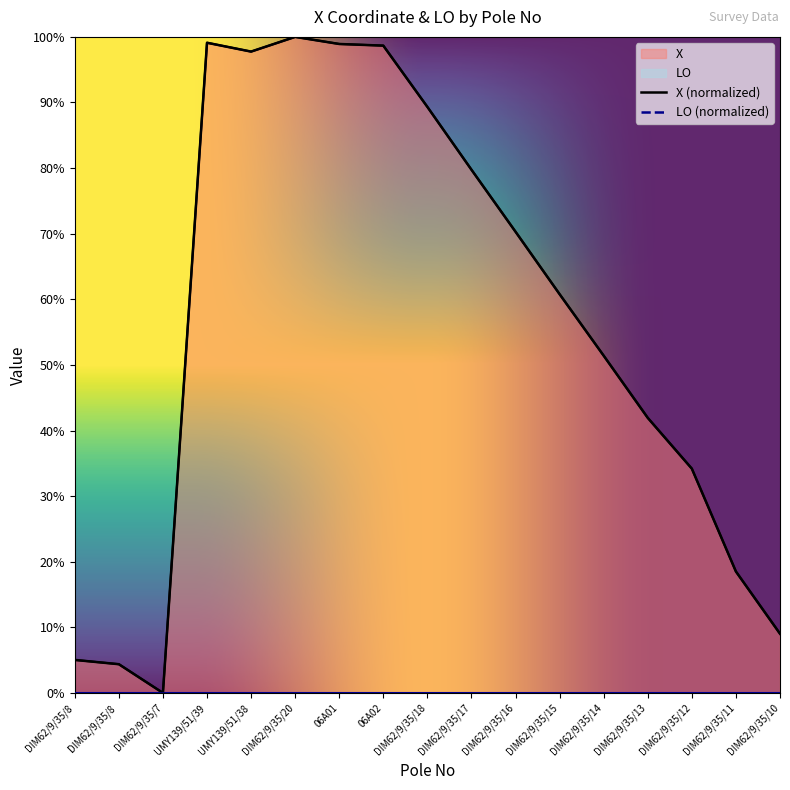

Which category has the highest value across all series?

DIM62/9/35/20